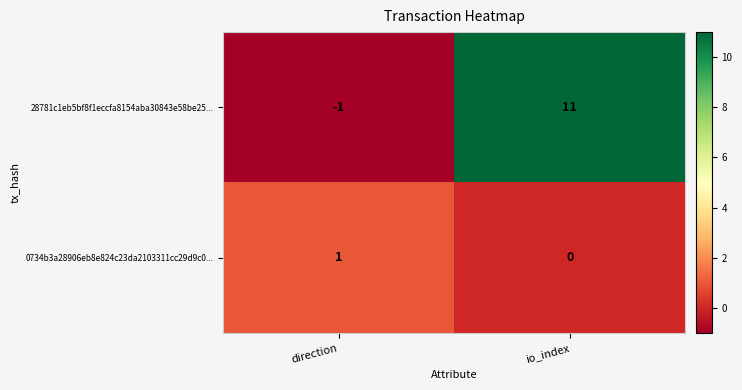

How many distinct data groups are displayed?

2